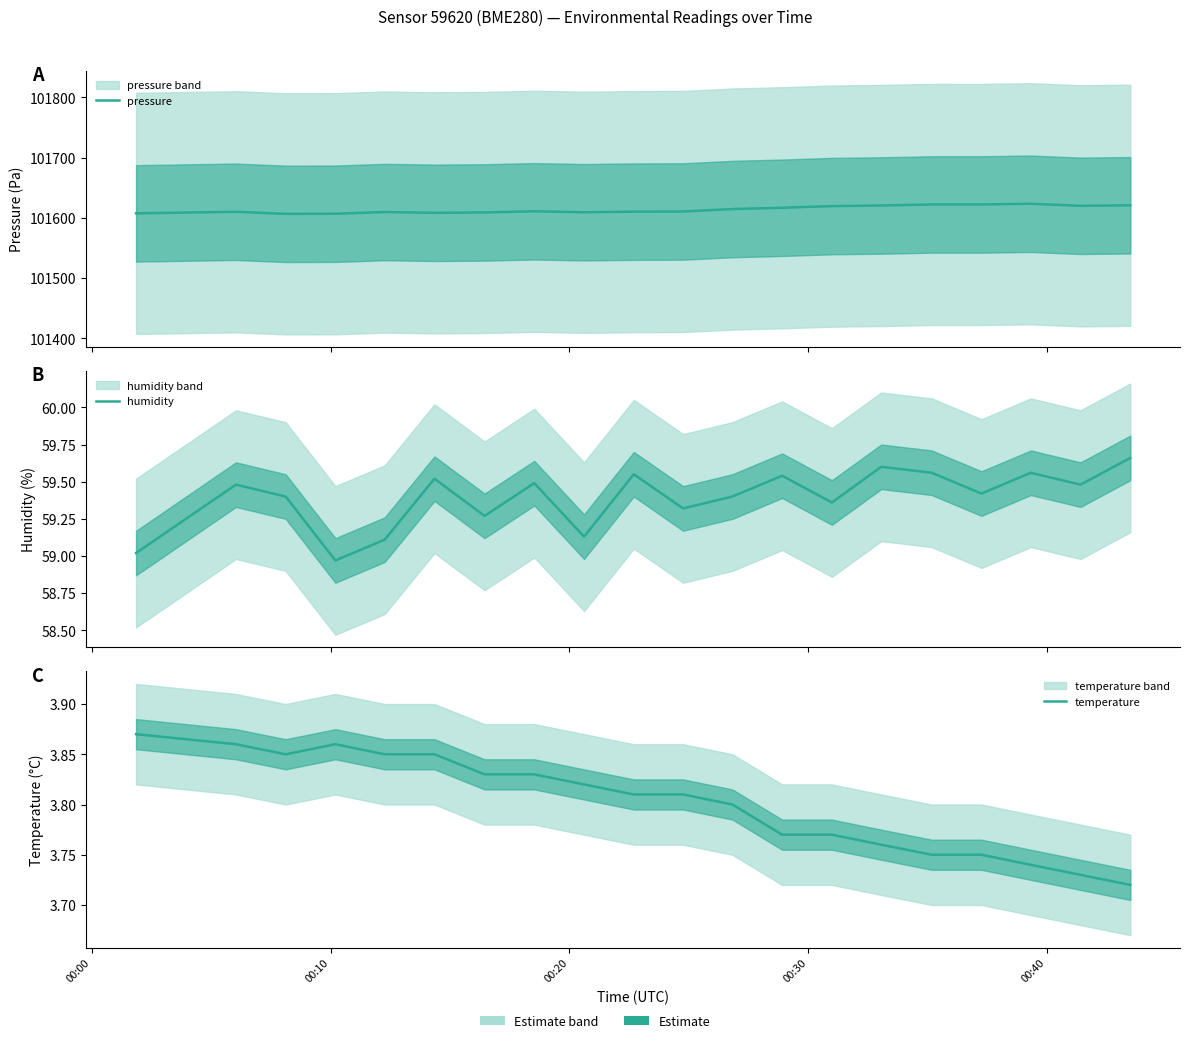

True or false: pressure and temperature intersect in this chart.

False